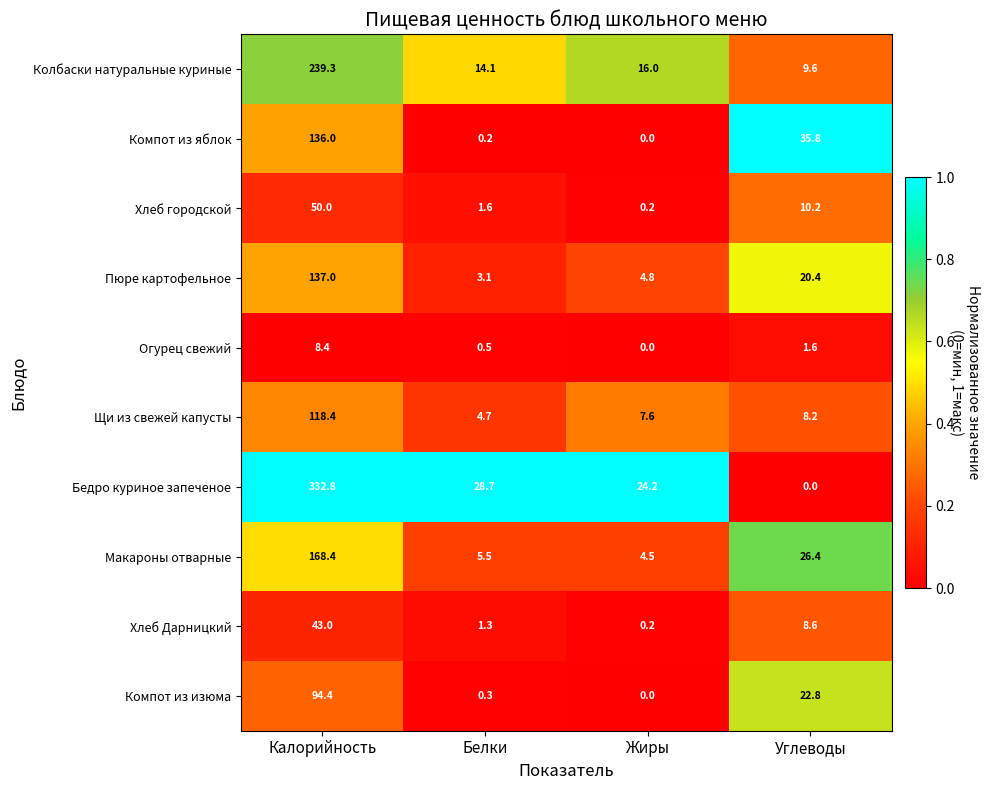

At Углеводы, list the series in order from largest to smallest.

Компот из яблок, Макароны отварные, Компот из изюма, Пюре картофельное, Хлеб городской, Колбаски натуральные куриные, Хлеб Дарницкий, Щи из свежей капусты, Огурец свежий, Бедро куриное запеченое